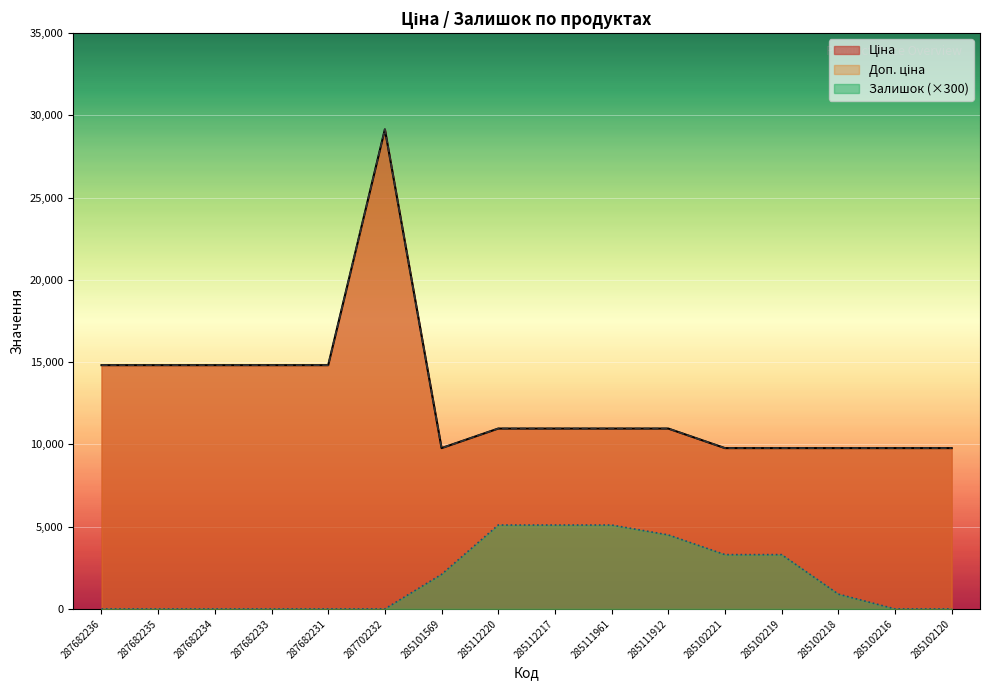

True or false: Залишок and Ціна intersect in this chart.

False